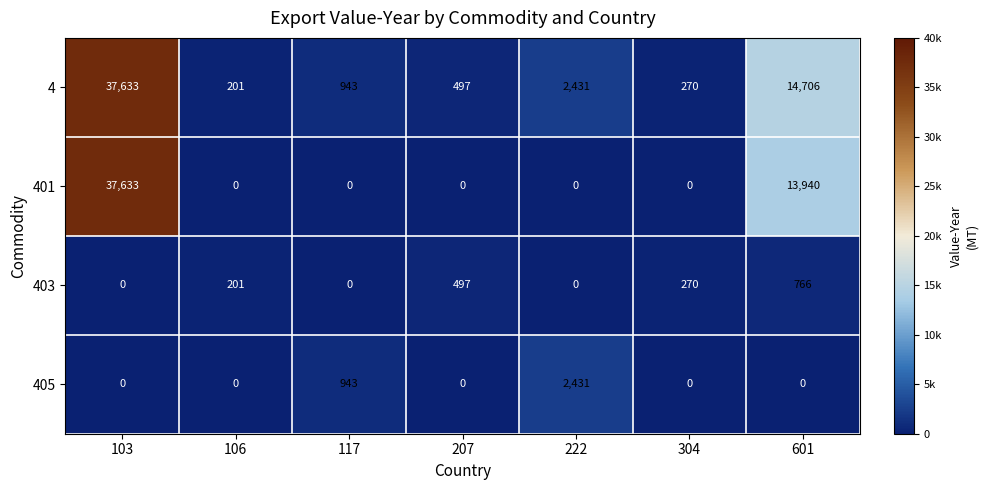

Count the number of categories in the chart.

7